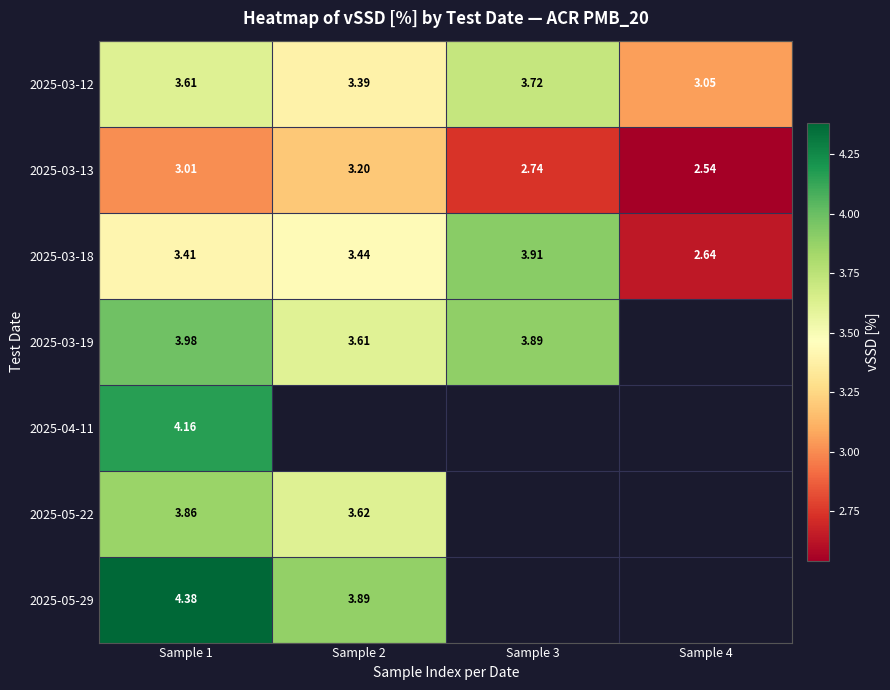

Is it true that 2025-03-19 equals 1.7 at Sample 3?

False